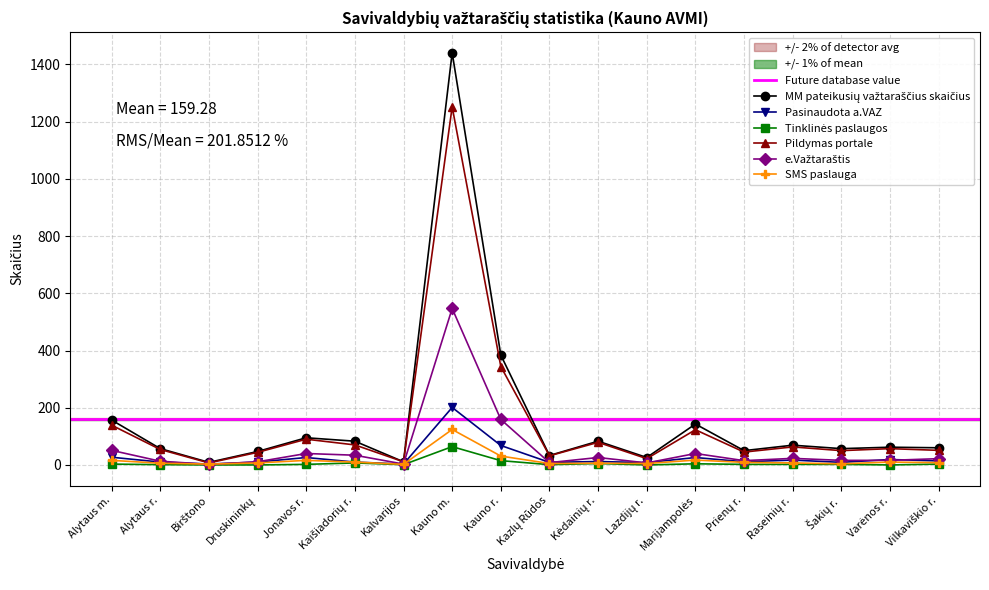

List the labels in order of MM pateikusių važtaraščius skaičius value, smallest first.

Birštono, Kalvarijos, Lazdijų r., Kazlų Rūdos, Druskininkų, Prienų r., Alytaus r., Šakių r., Vilkaviškio r., Varėnos r., Raseinių r., Kaišiadorių r., Kėdainių r., Jonavos r., Marijampolės, Alytaus m., Kauno r., Kauno m.